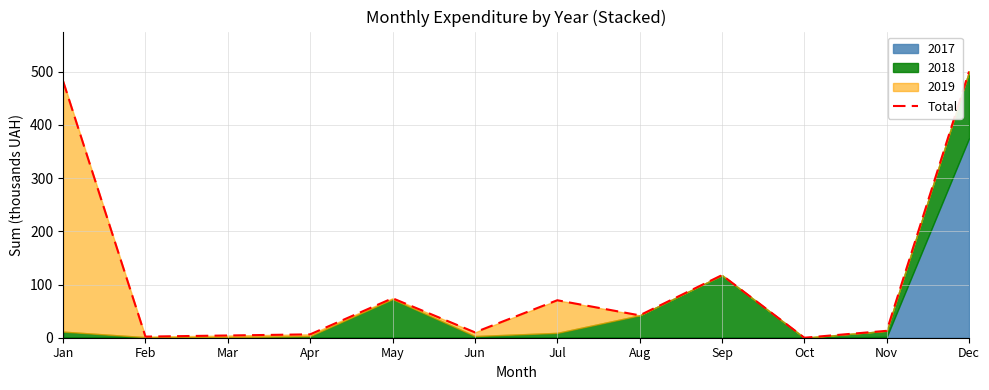

True or false: the data shows 70.4 at Jul.

True